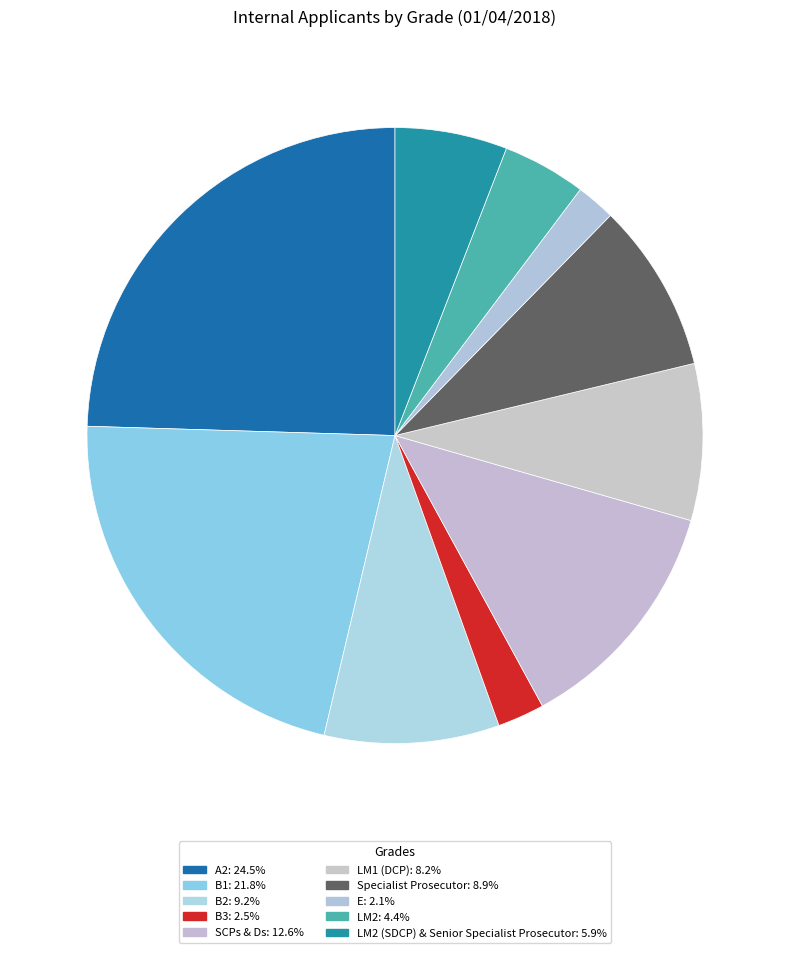

To the nearest percent, what is the difference between the largest and smallest slice percentages?

22%